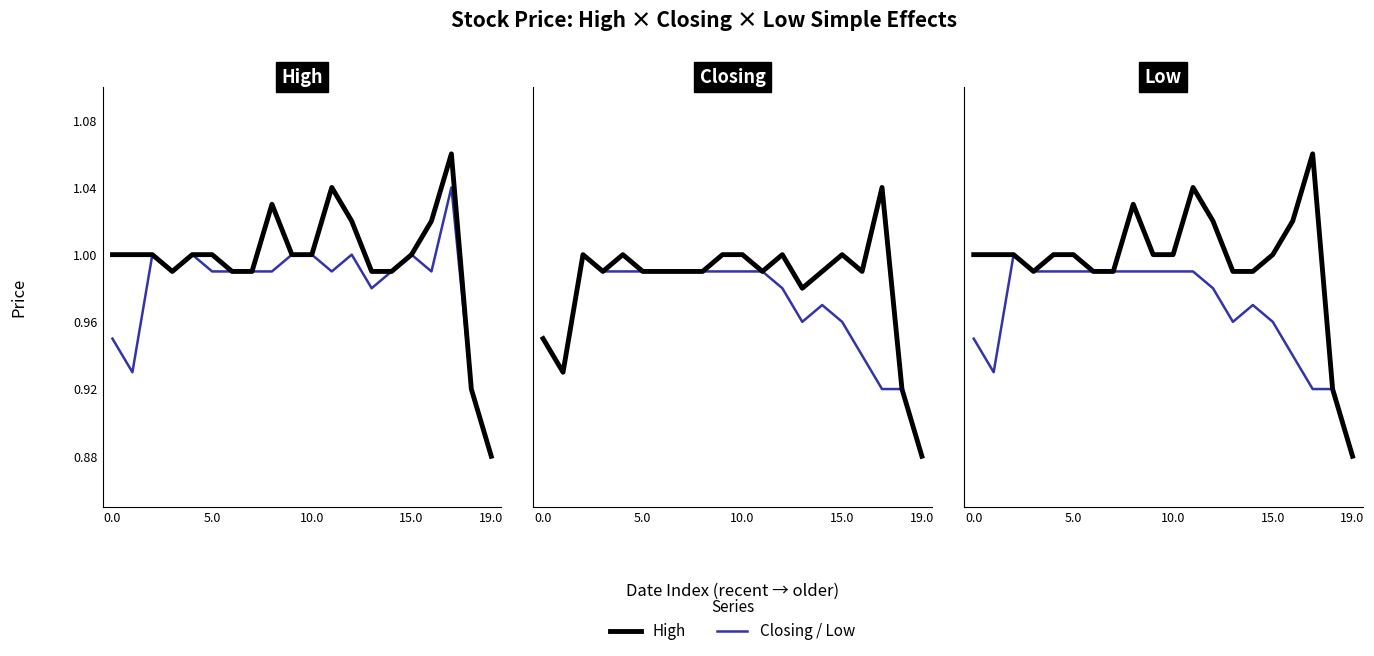

What is the value of the Closing point at the 19th from the left?

0.9